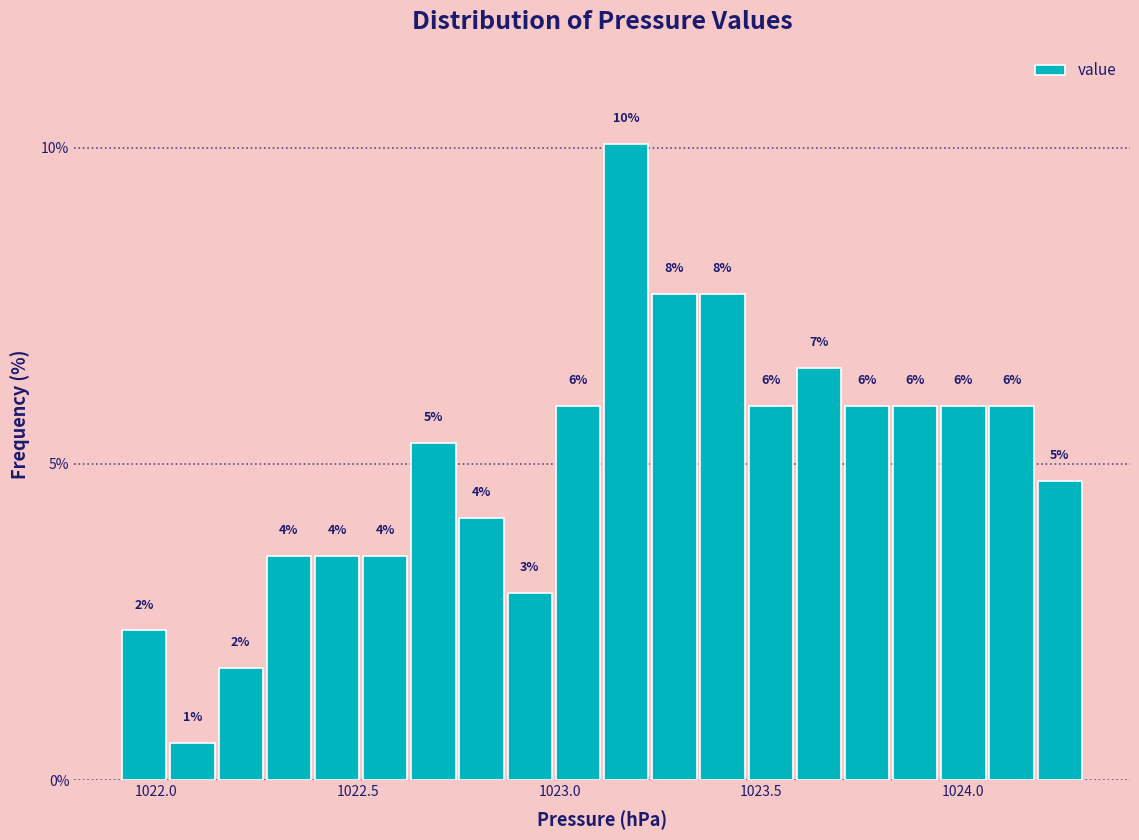

Read against the x-axis, roughly where is the centre of the tallest bar?

1023.15